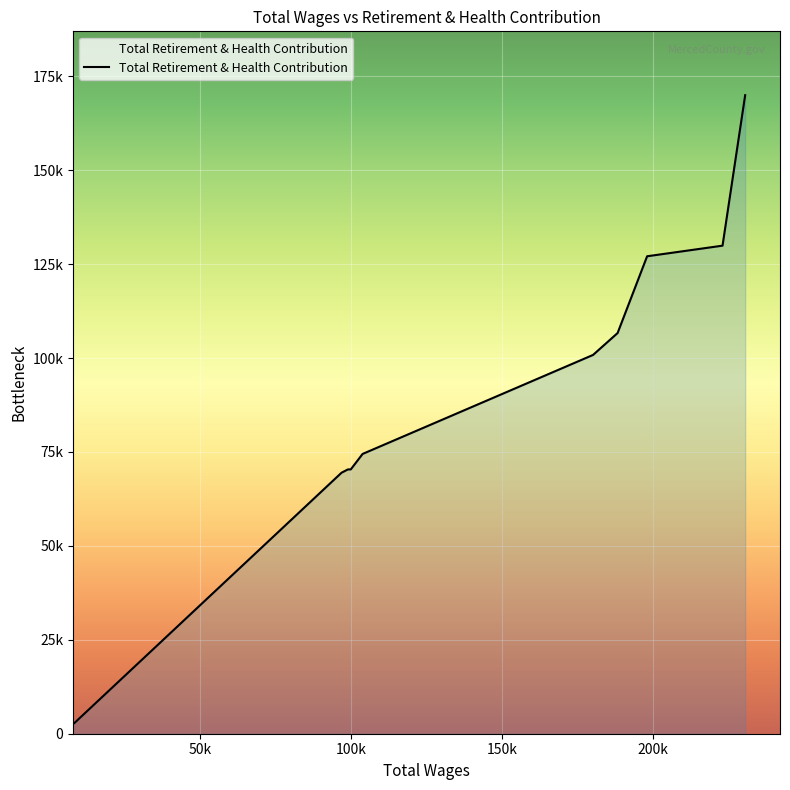

What is the average value?

90217